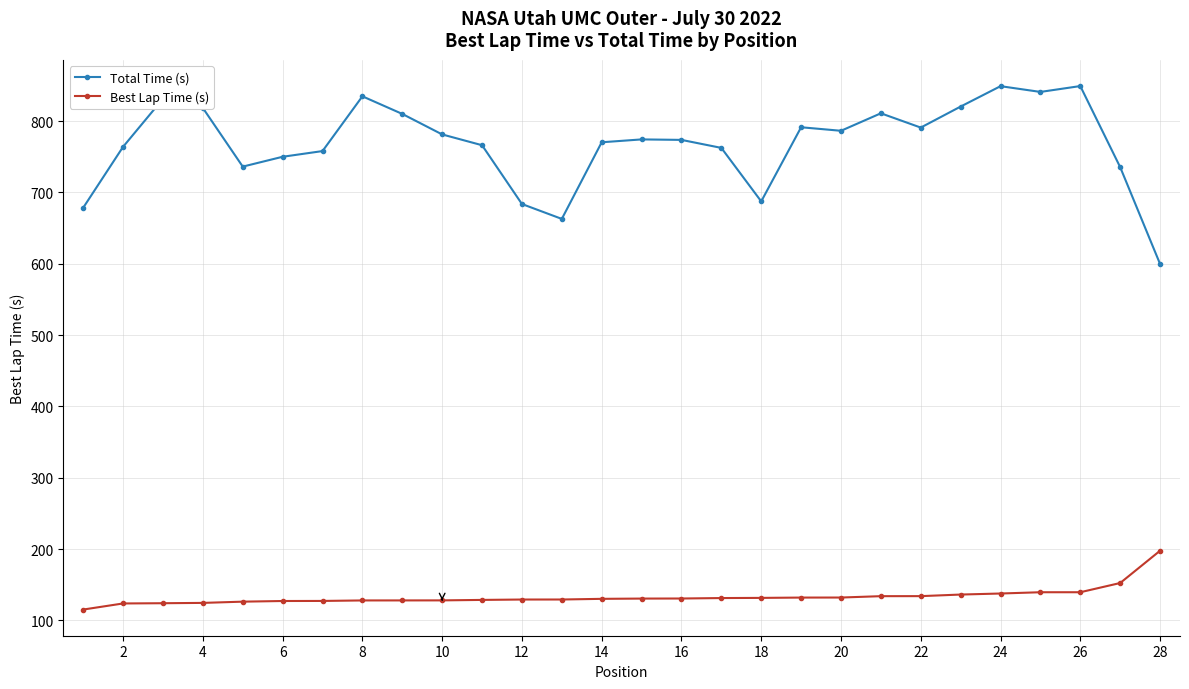

Which series has the largest total across all categories?

Total Time (s)